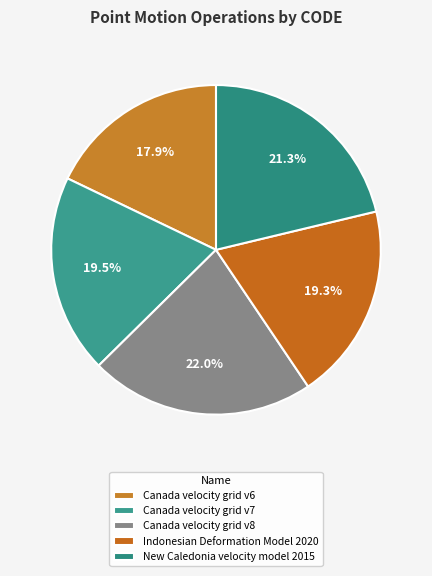

To the nearest percent, what is the average slice percentage?

20%